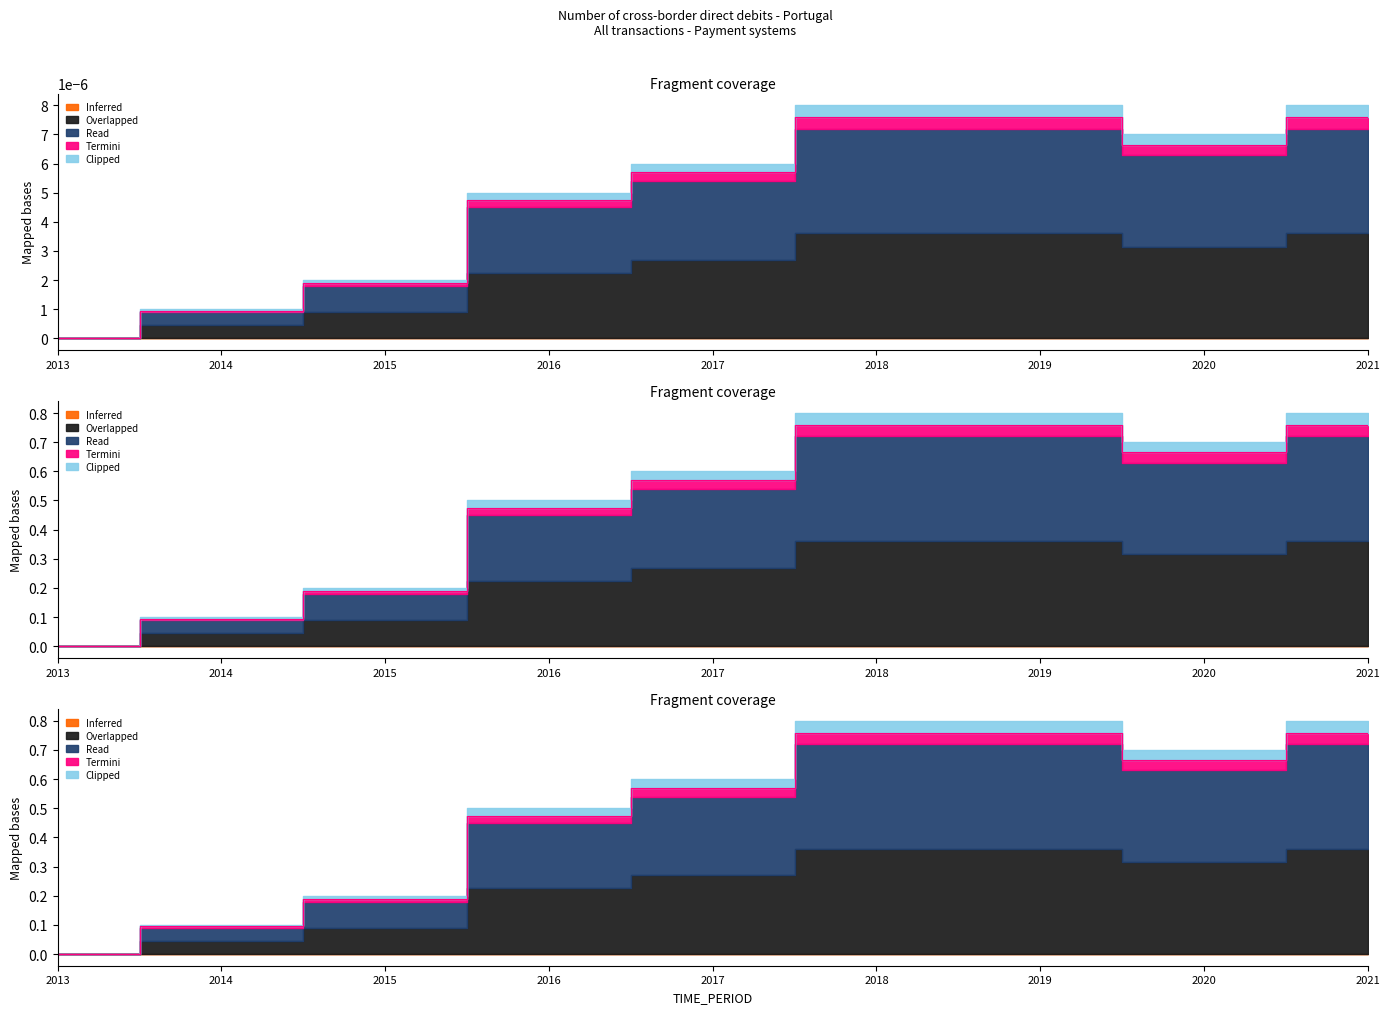

Between 2019 and 2017, which is larger?

2019